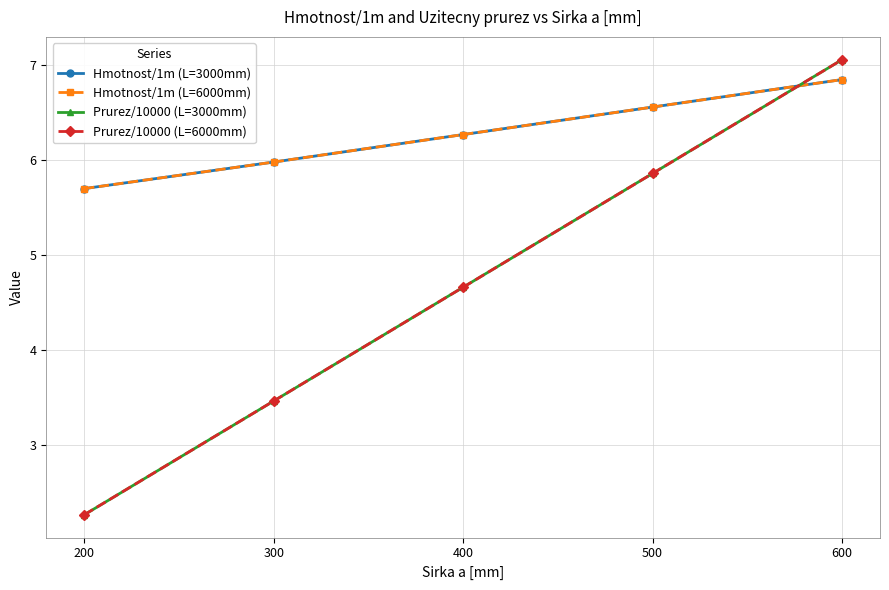

At how many categories does at least one series exceed 4?

5